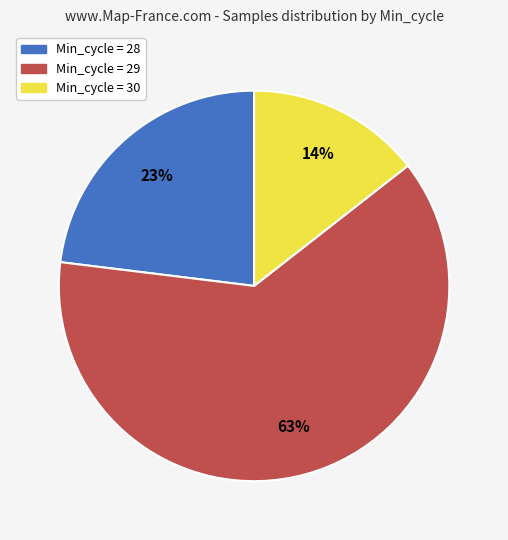

How many slices are in this pie chart?

3